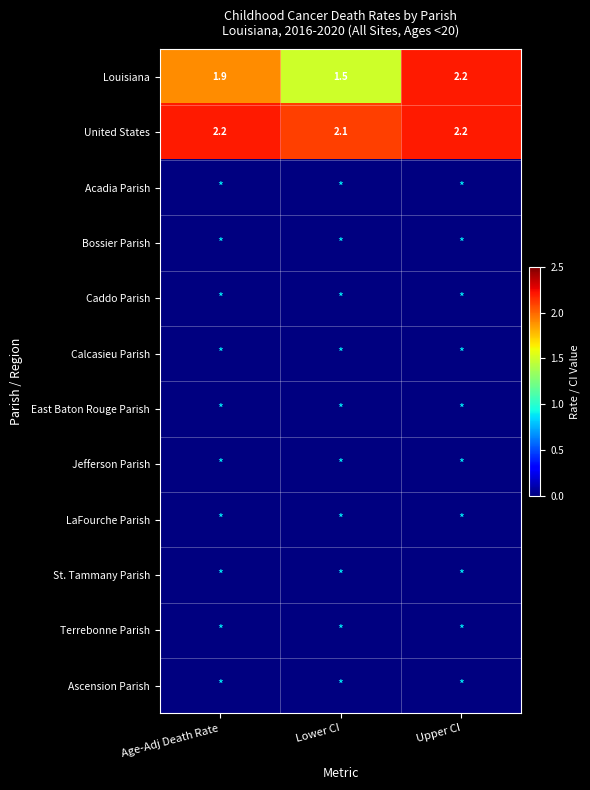

Rank the categories by Louisiana value from highest to lowest.

Upper CI, Age-Adj Death Rate, Lower CI